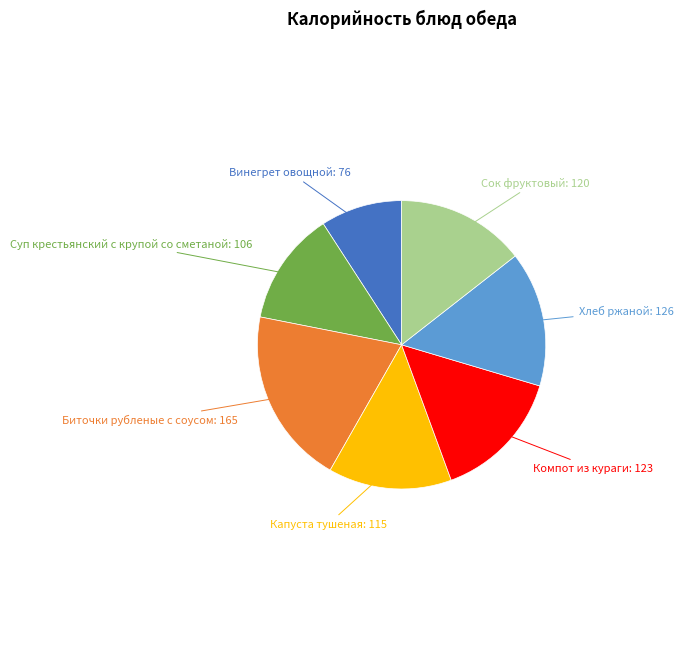

Is there any slice that represents more than half of the pie?

No